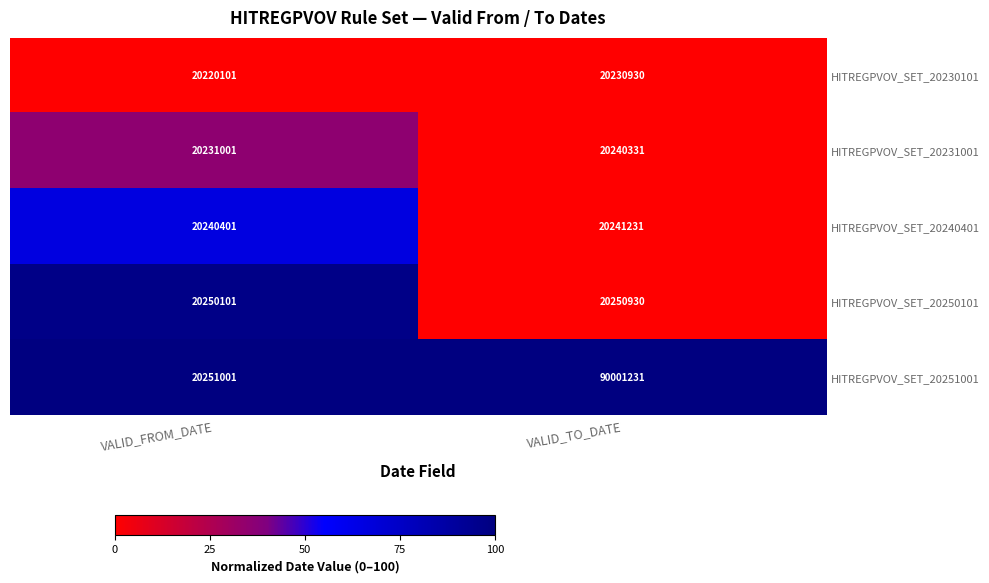

The value of HITREGPVOV_SET_20240401 at VALID_FROM_DATE is 20240401. True or false?

True